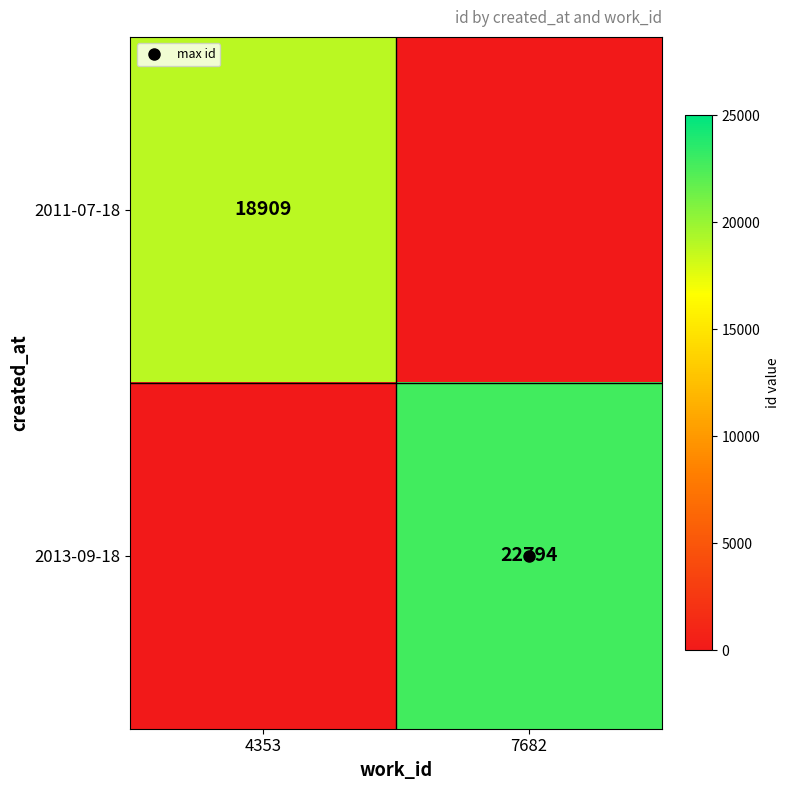

Read the 2011-07-18 value at 4353, to the nearest 100.

18900